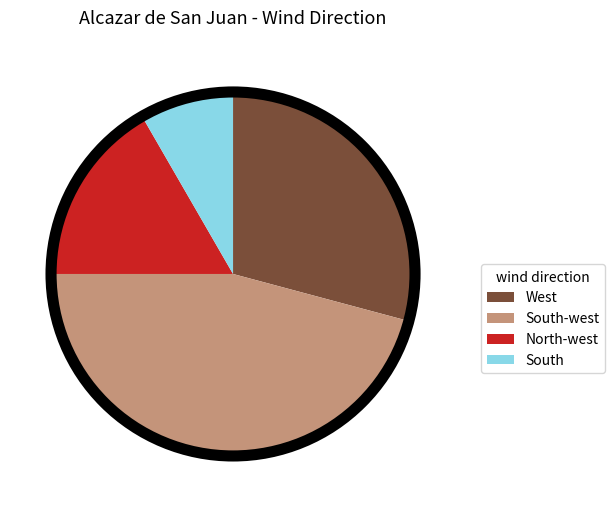

Is North-west the majority of the pie?

No